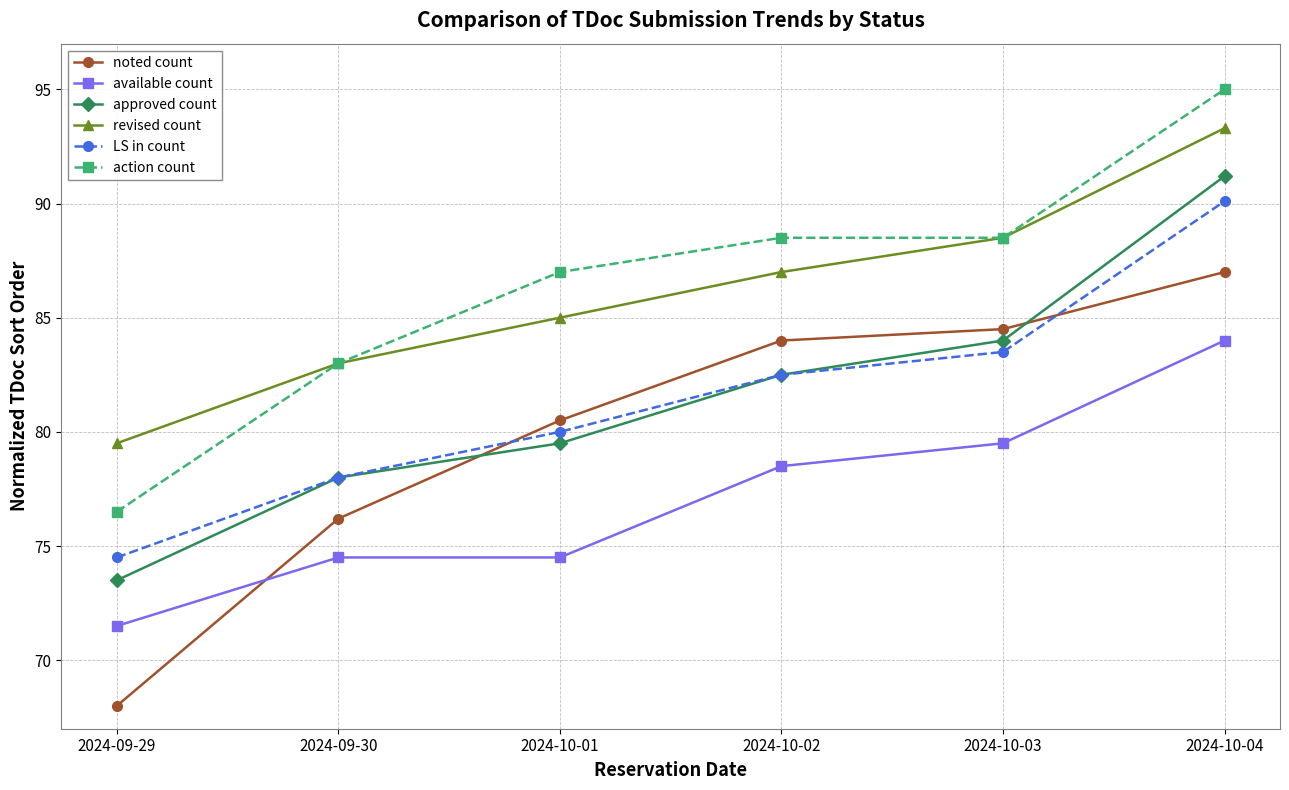

List the series in order of their peak value, lowest first.

available count, noted count, LS in count, approved count, revised count, action count